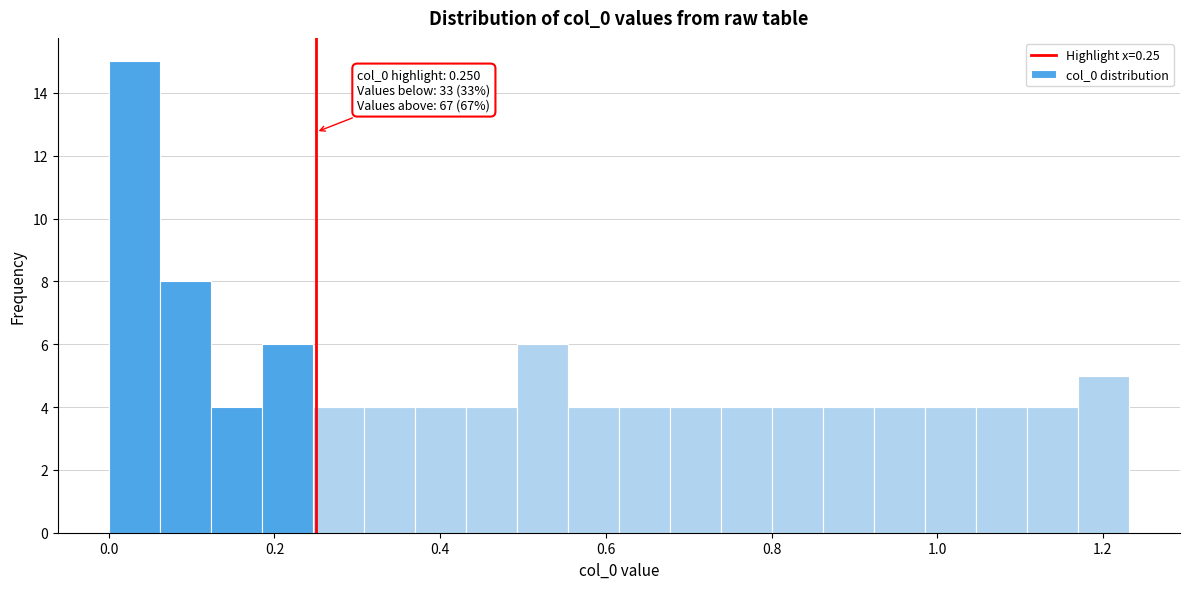

Read against the x-axis, roughly where is the centre of the tallest bar?

0.04